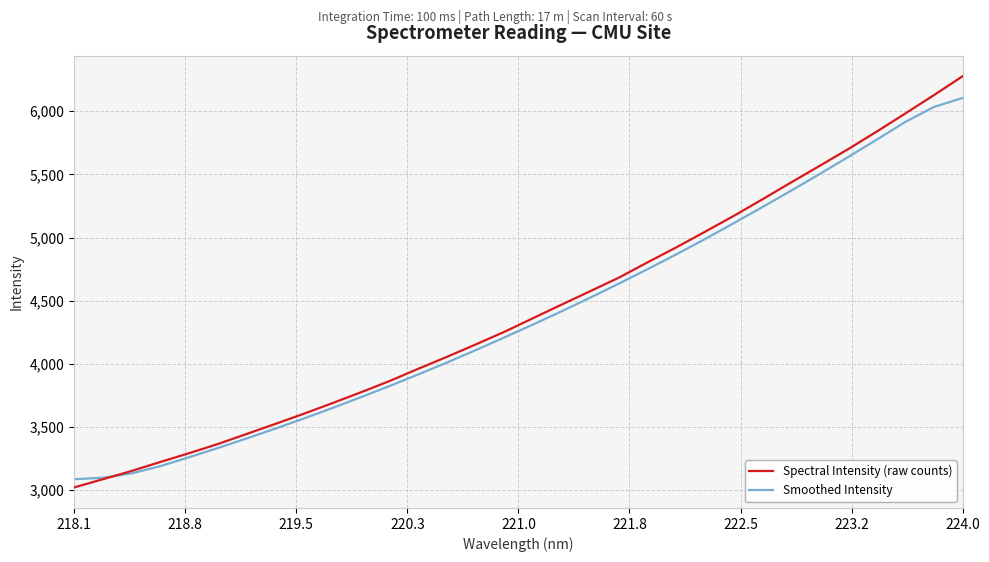

What is the smallest value displayed?

3020.6